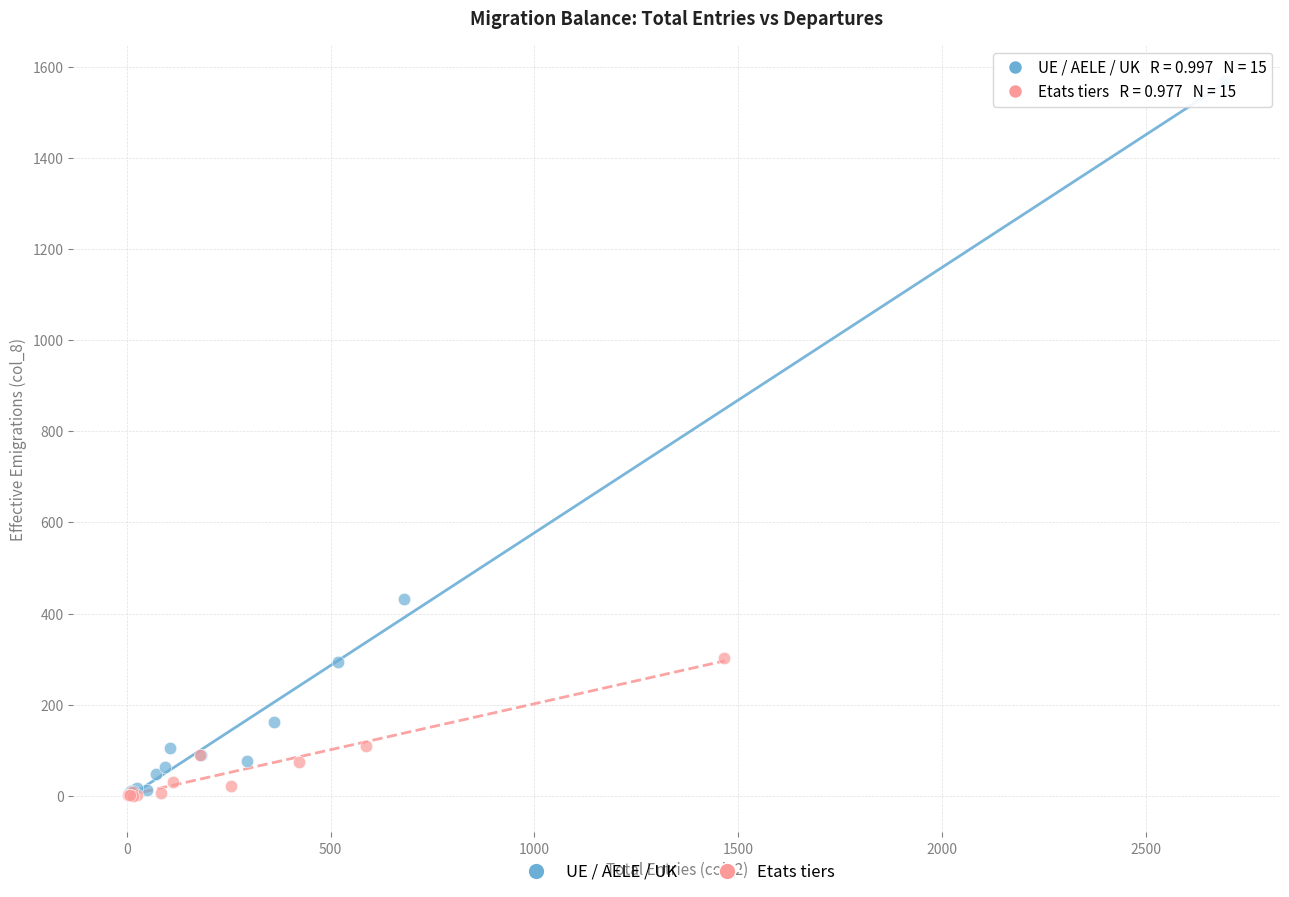

Which series contains the highest Y value?

UE / AELE / UK